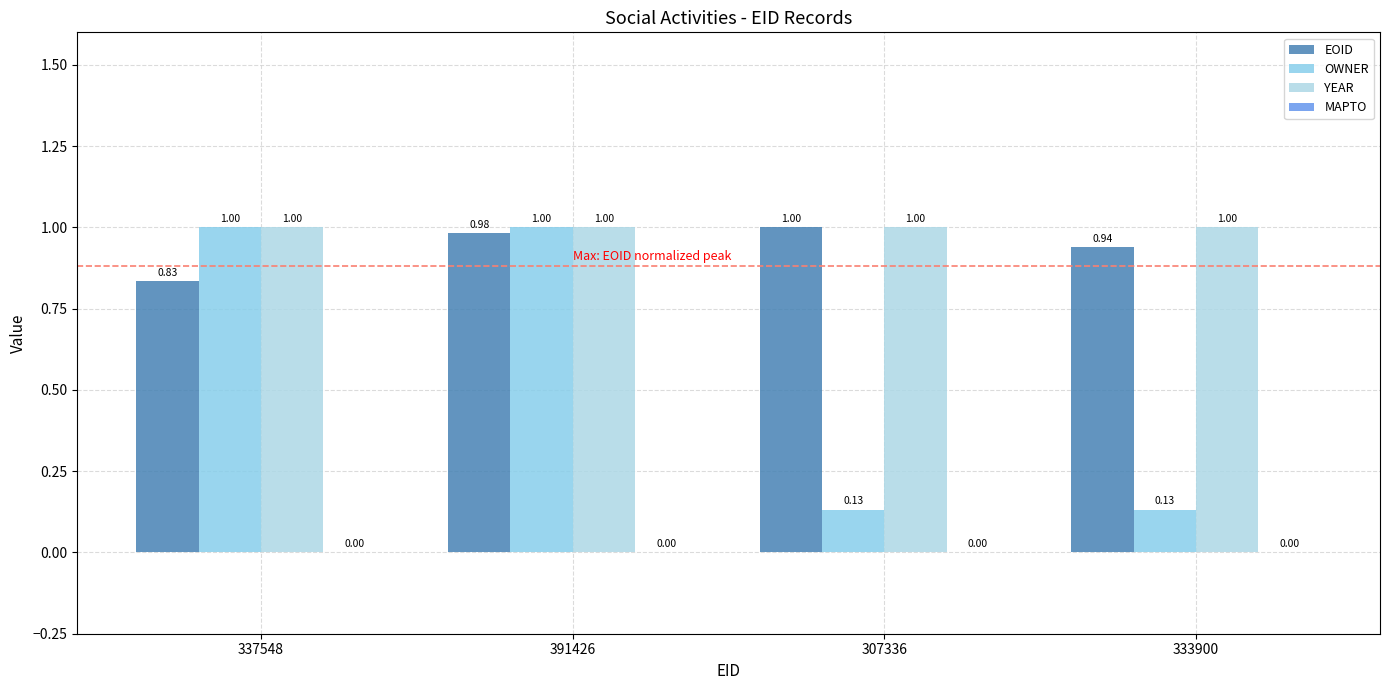

Does the chart contain stacked bars?

No